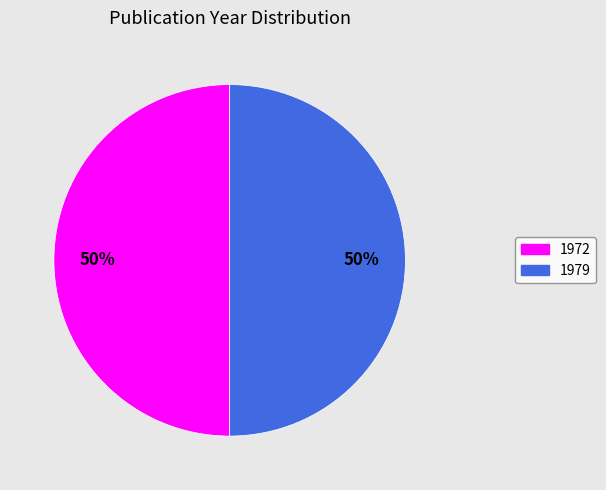

Is the sum of 1972 and 1979 greater than half?

Yes